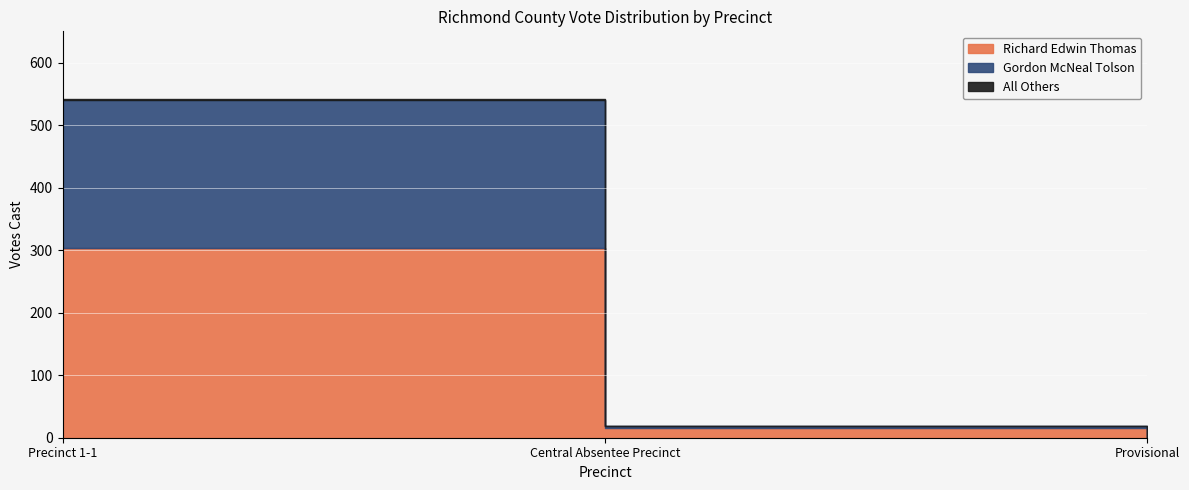

What position from the left is Provisional?

3